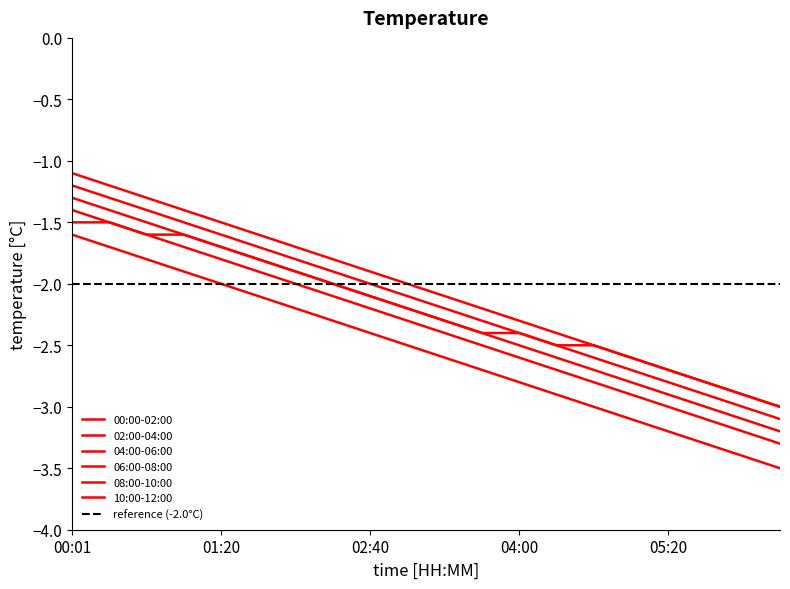

How many data points does each series have?

20